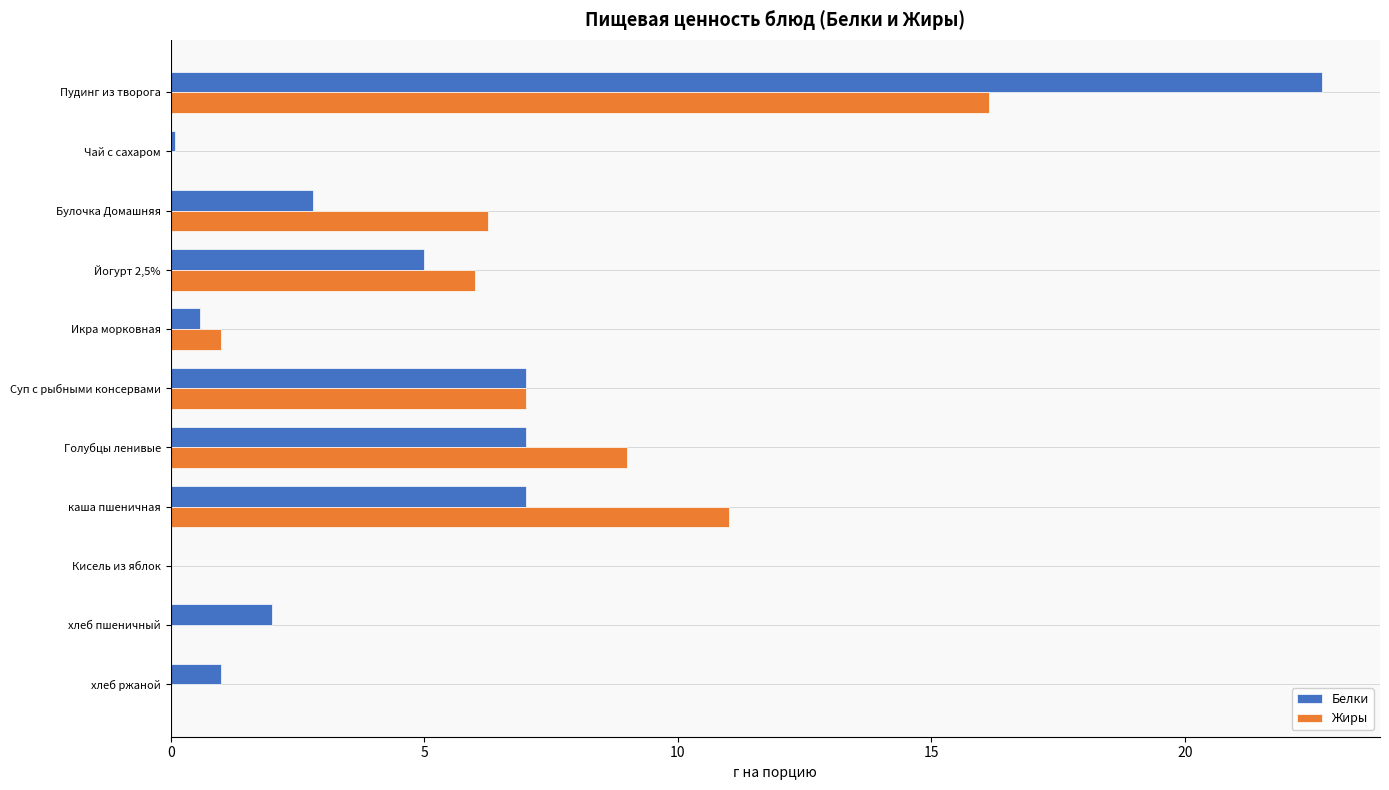

What is the maximum value shown in the chart?

22.7